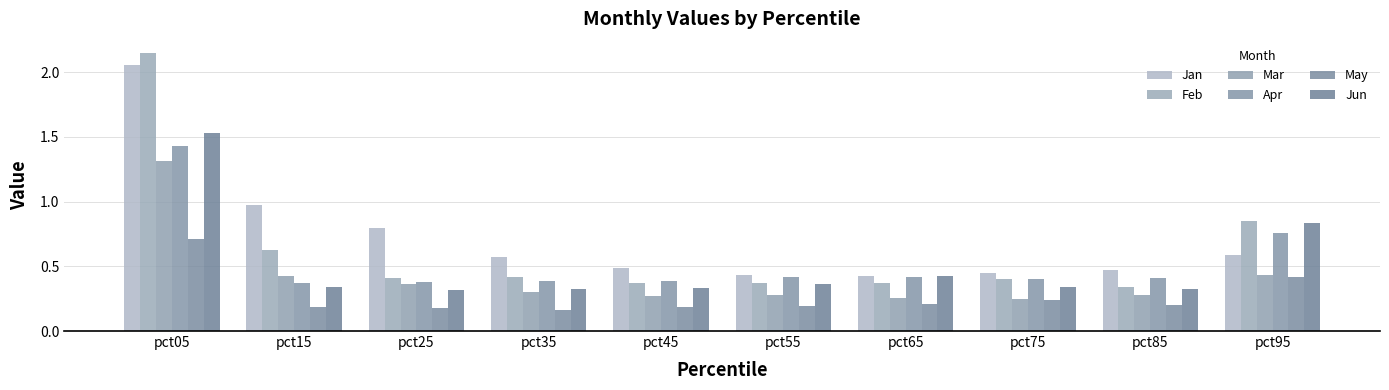

At which category does the chart reach its minimum across all series?

pct35